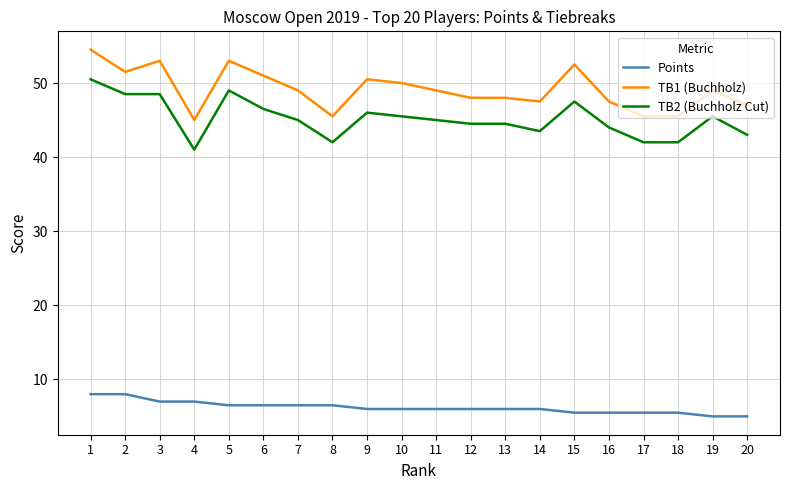

At which label does Points first exceed 6?

1